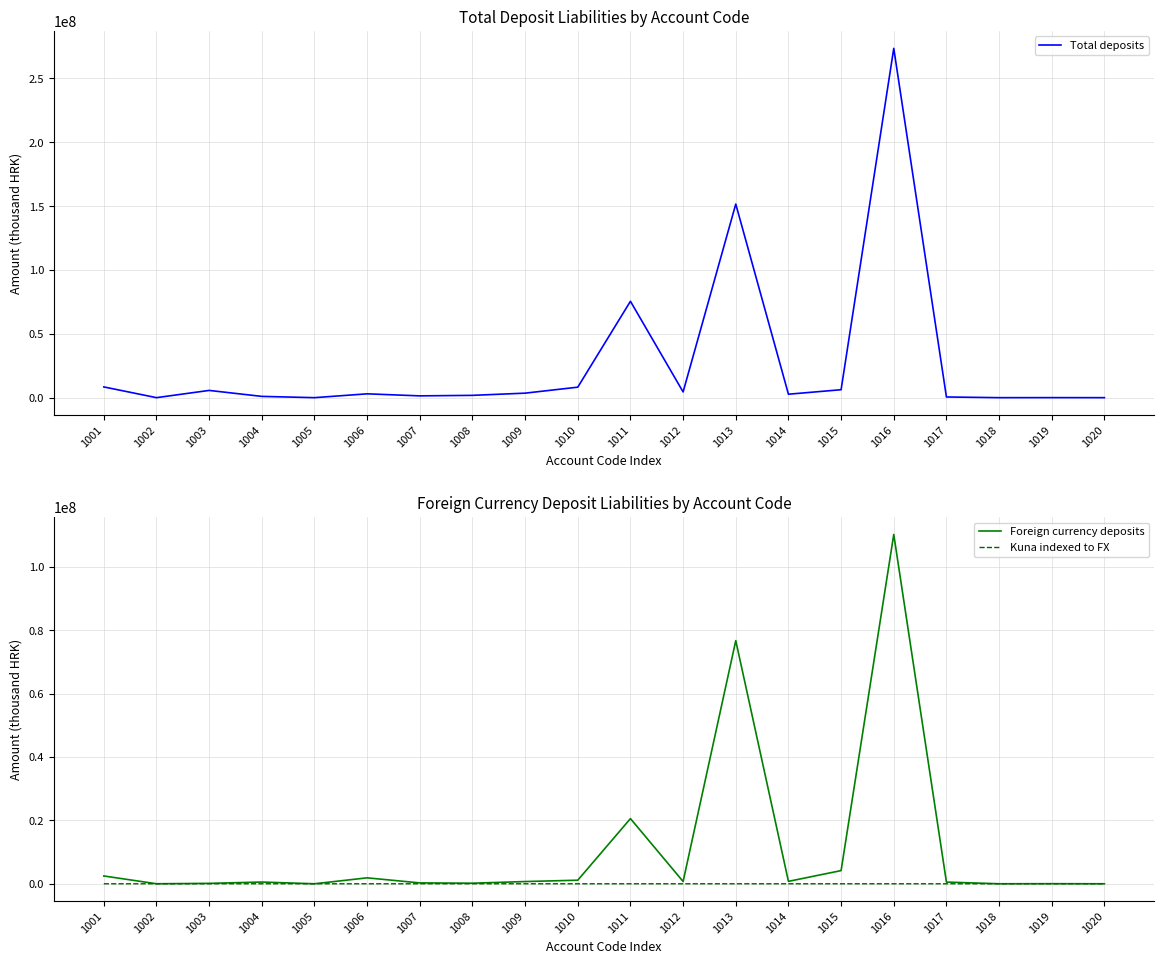

How many data points in Total deposits are less than 3004195?

10